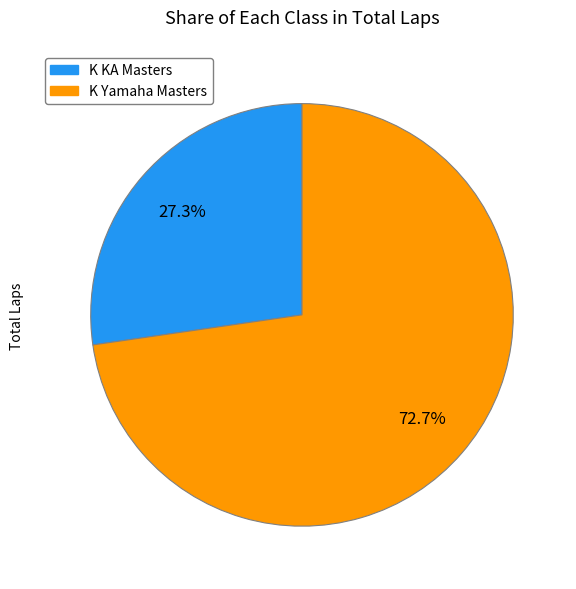

Does K Yamaha Masters account for over 50% of the chart?

Yes